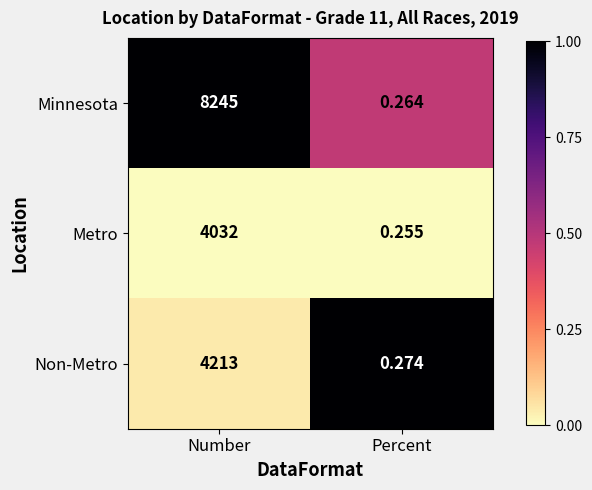

Rank the series at Number from lowest to highest value.

Metro, Non-Metro, Minnesota